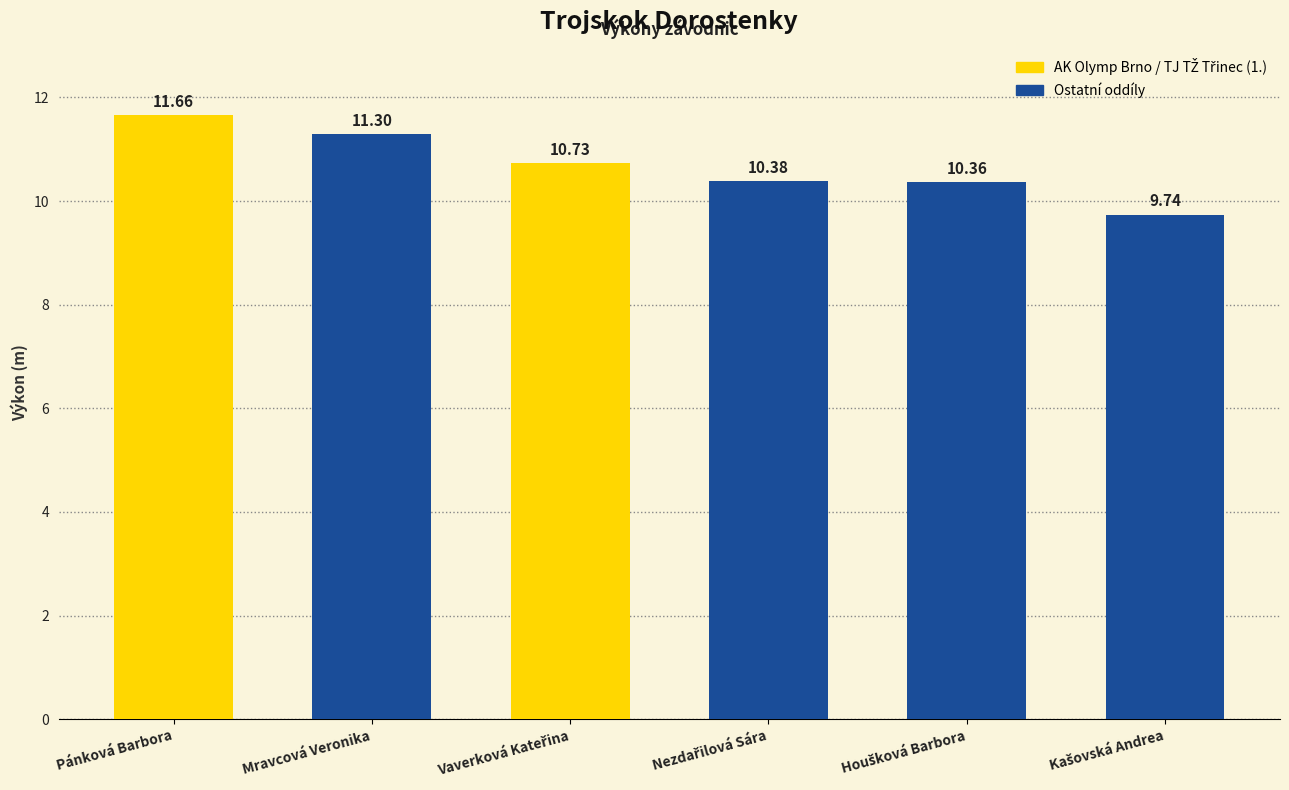

What is the difference between the maximum and minimum values?

1.9